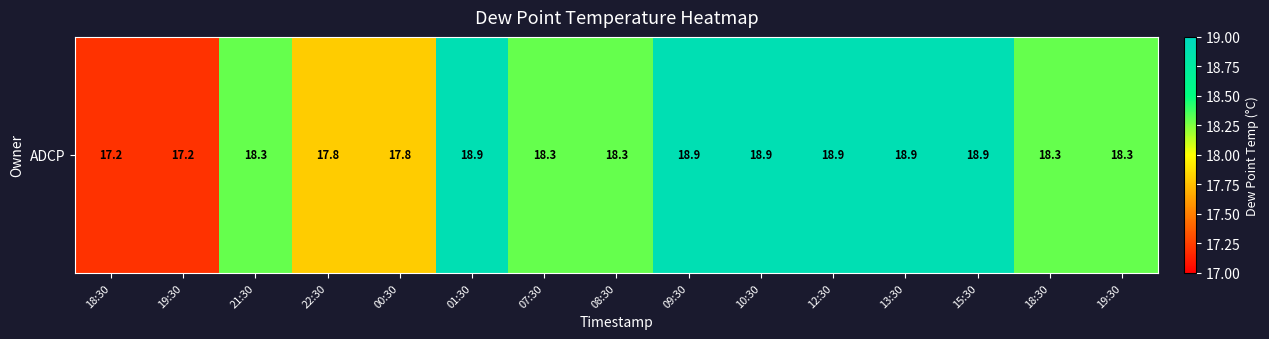

What is the difference between the second highest and minimum values?

1.7